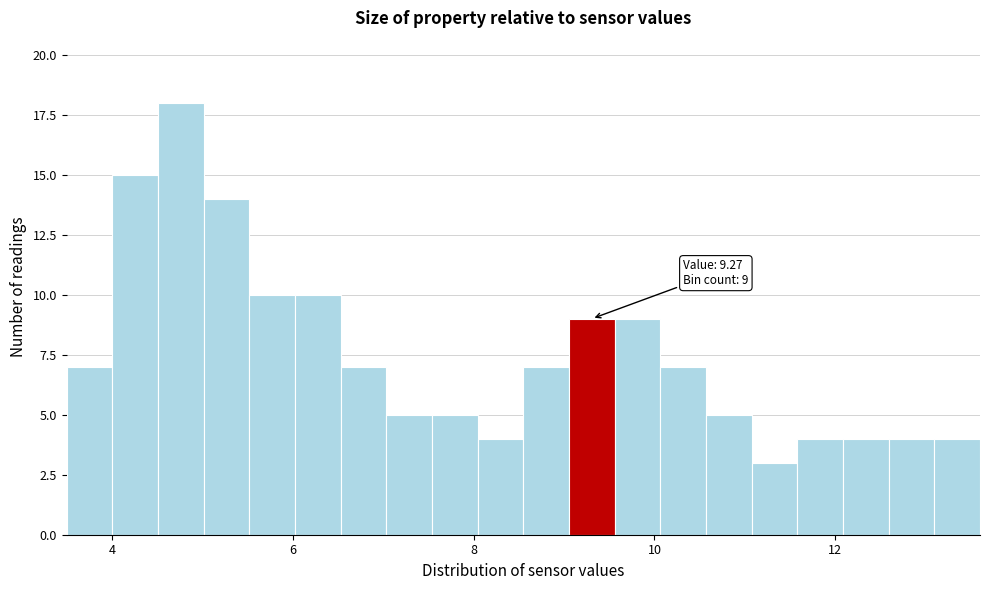

Read against the x-axis, roughly where is the centre of the tallest bar?

4.8